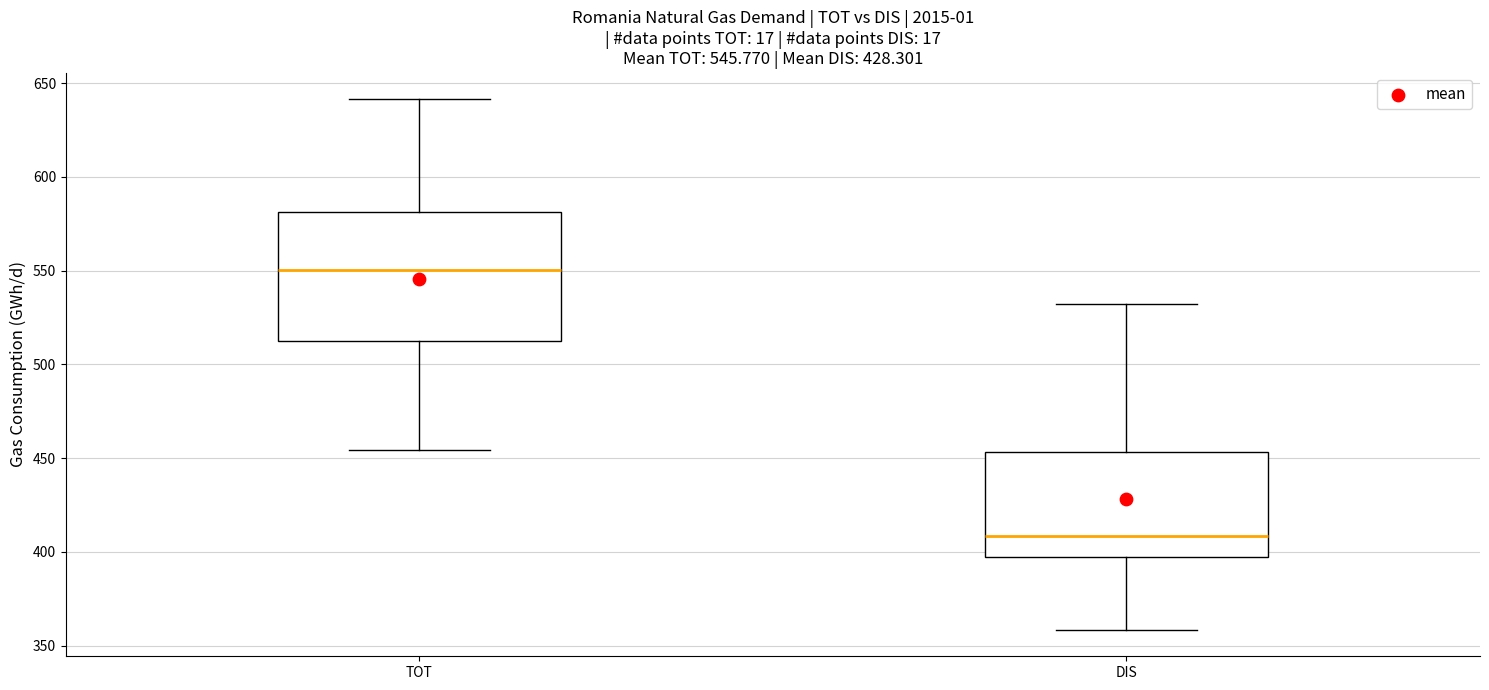

Which box has the lowest median line?

DIS